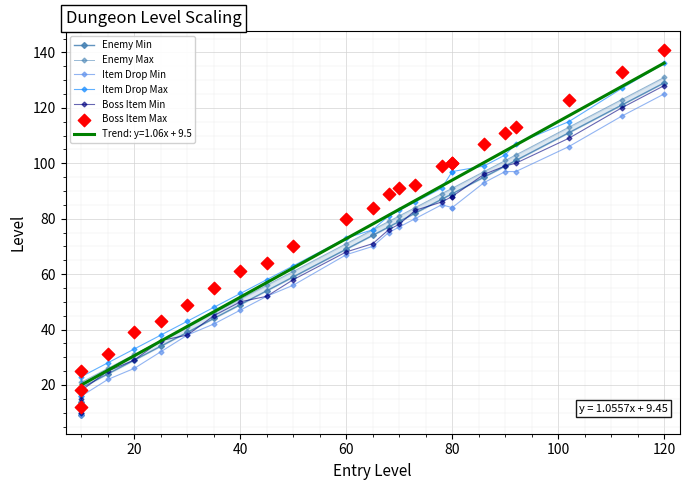

What are all the series names shown in the legend?

Enemy Min, Enemy Max, Item Drop Min, Item Drop Max, Boss Item Min, Boss Item Max